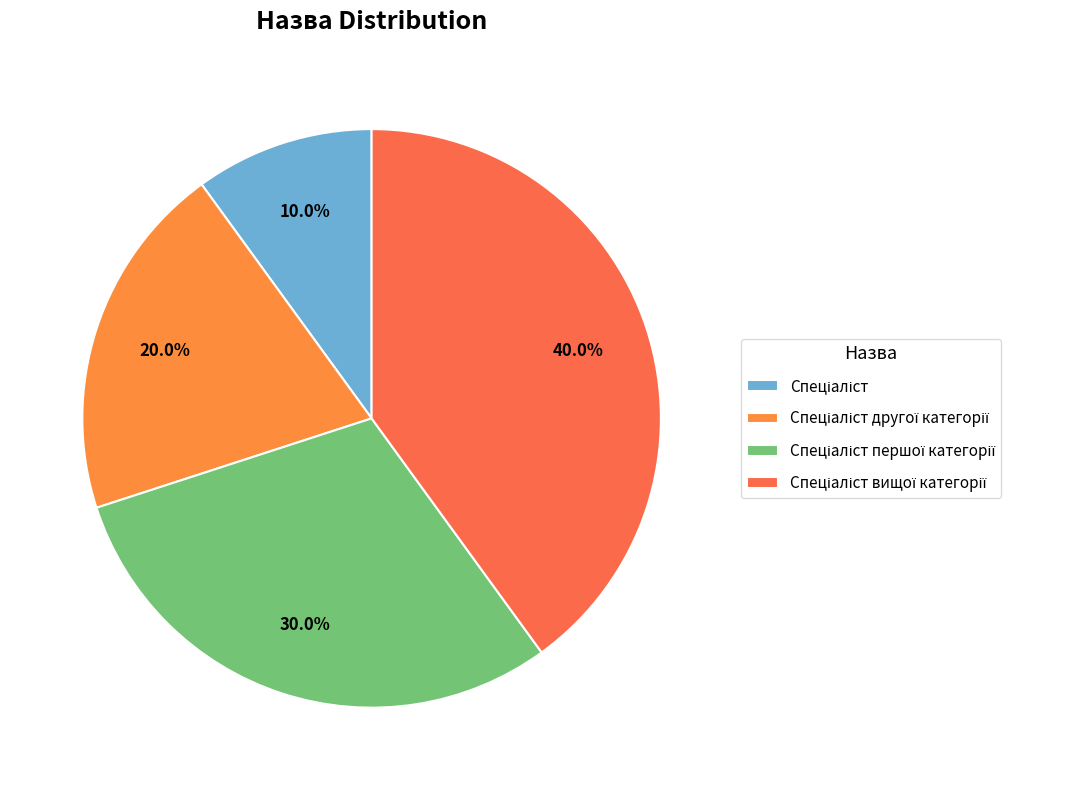

Approximately how many times larger is the value at Спеціаліст вищої категорії compared to Спеціаліст першої категорії?

1.3